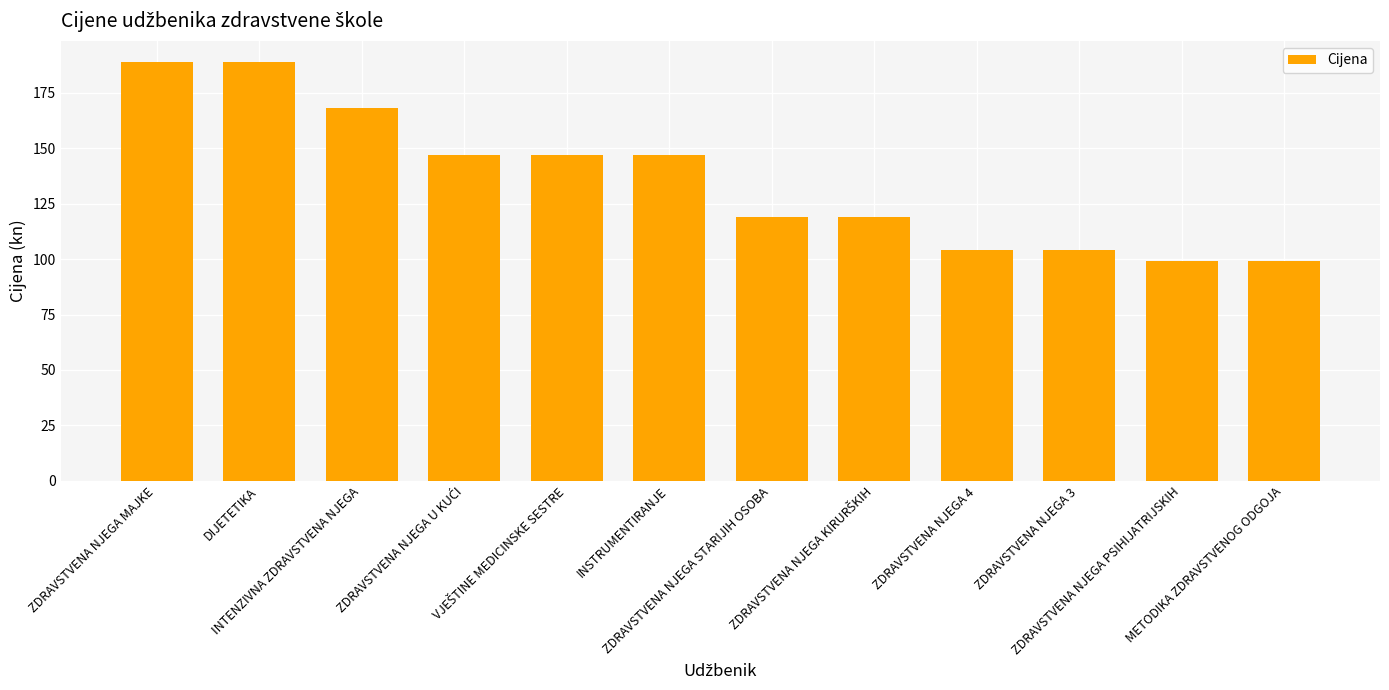

What is the value of the 9th bar from the left?

104